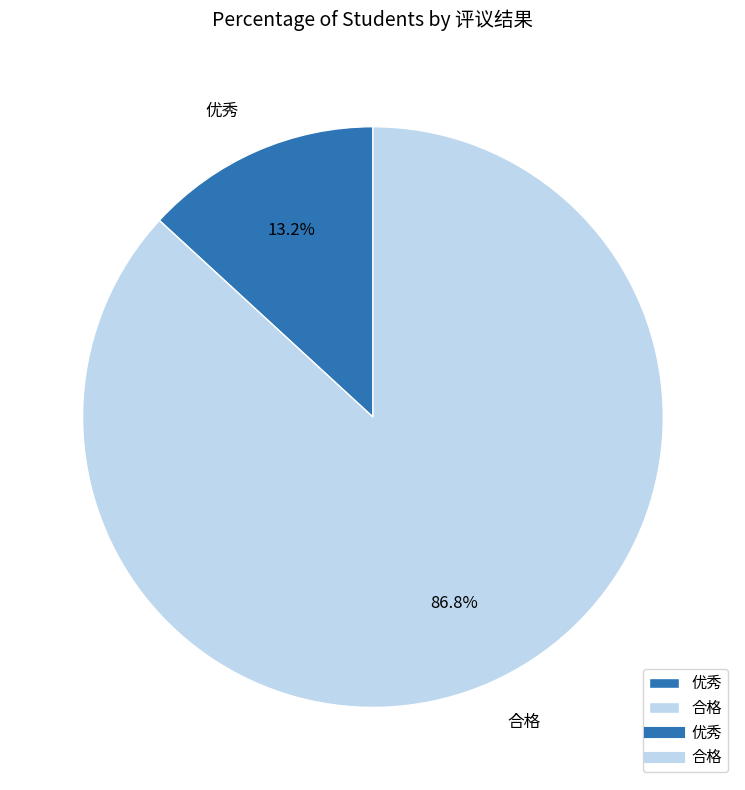

Which category has the biggest portion of the pie?

合格